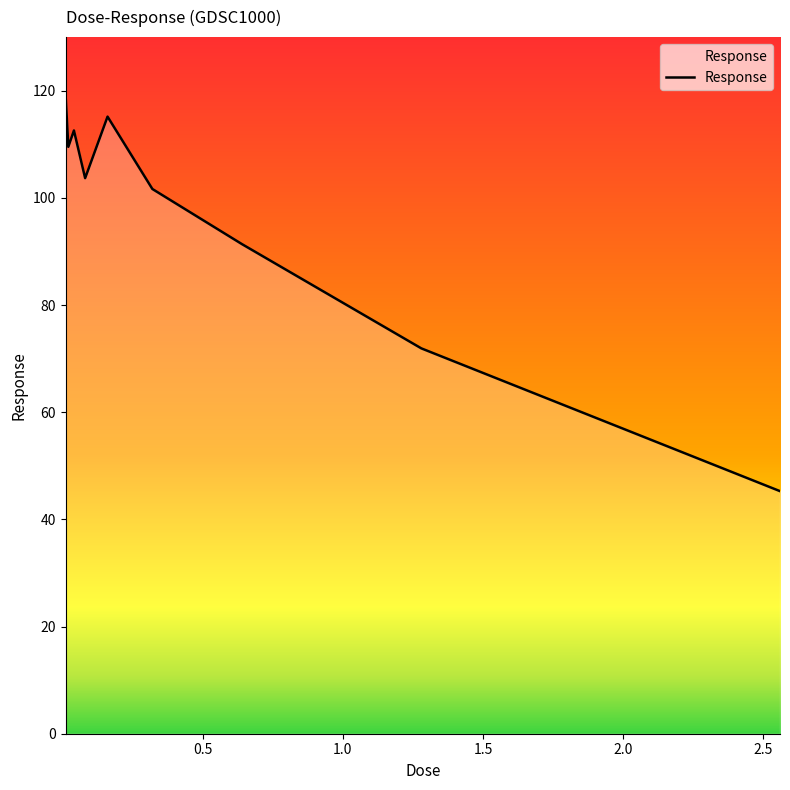

What is the difference between the maximum and minimum values?

74.1